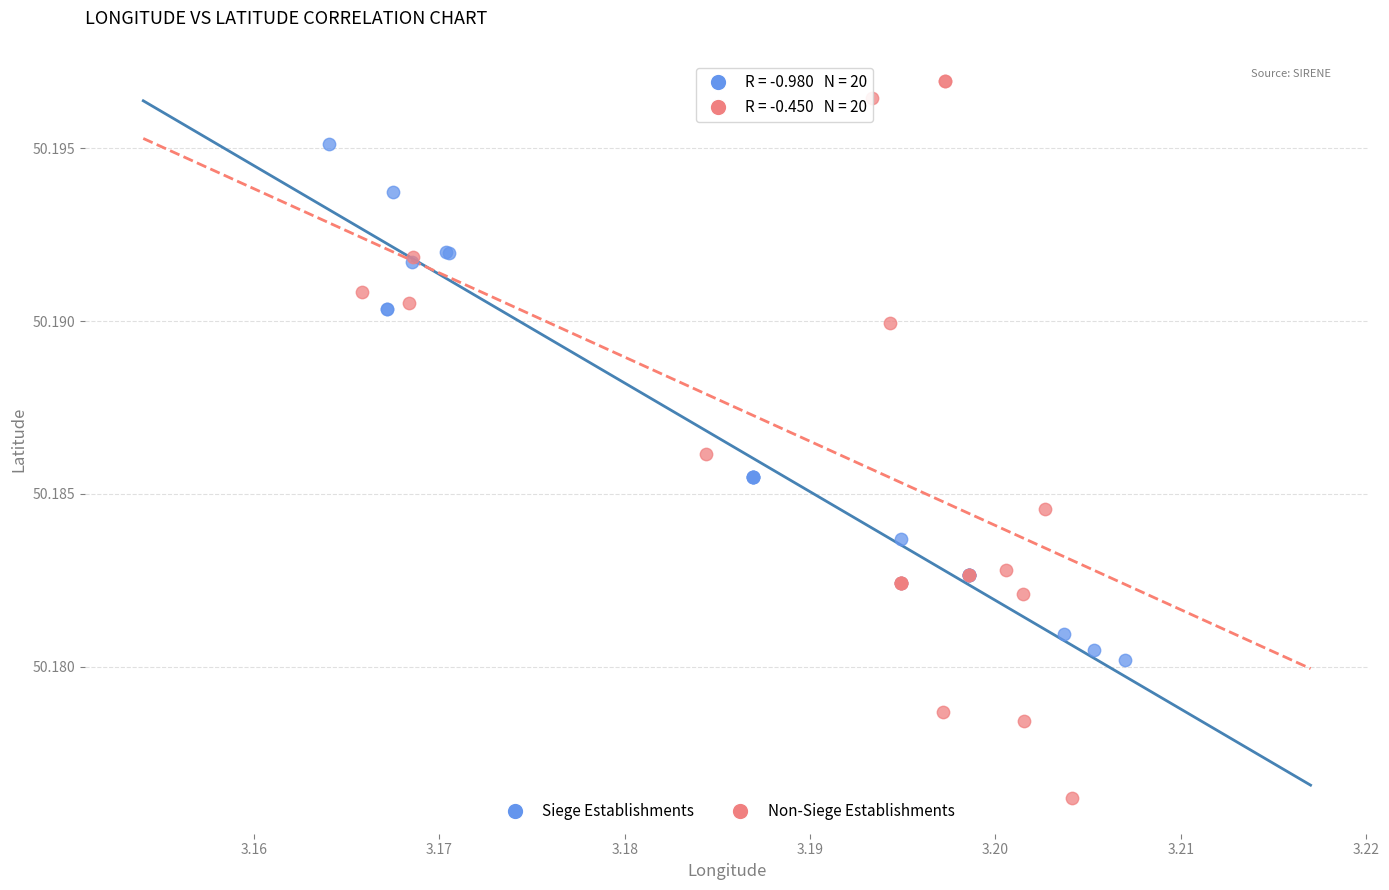

Which series contains the lowest Y value?

Non-Siege Establishments